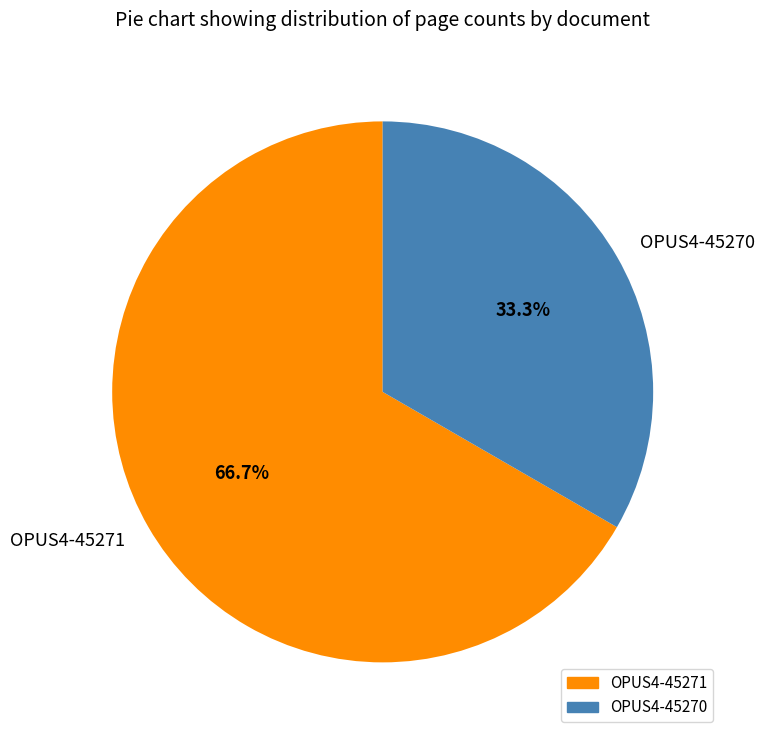

What is the smallest slice in the pie chart?

OPUS4-45270